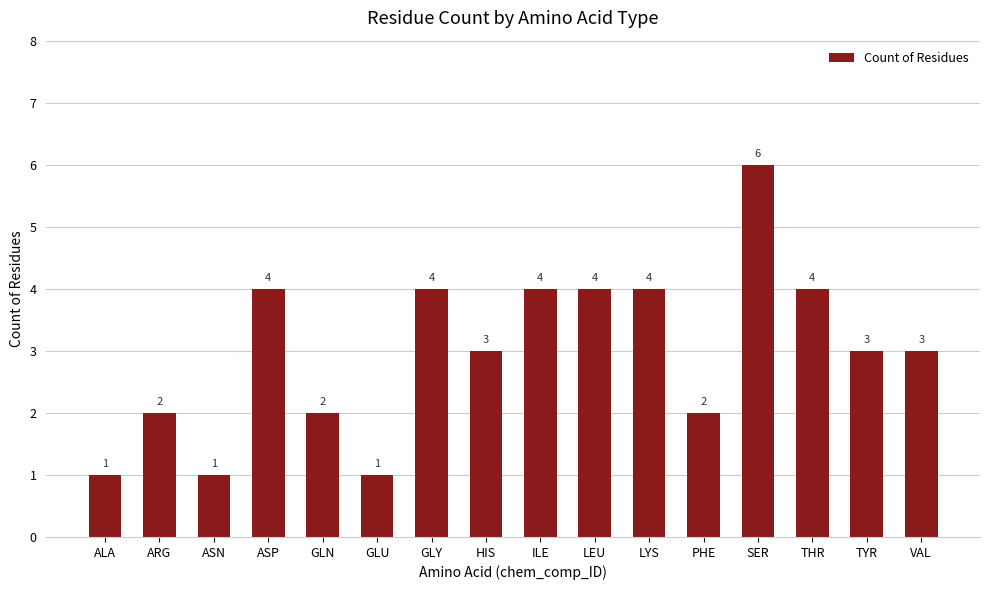

Which has a higher value, PHE or LYS?

LYS